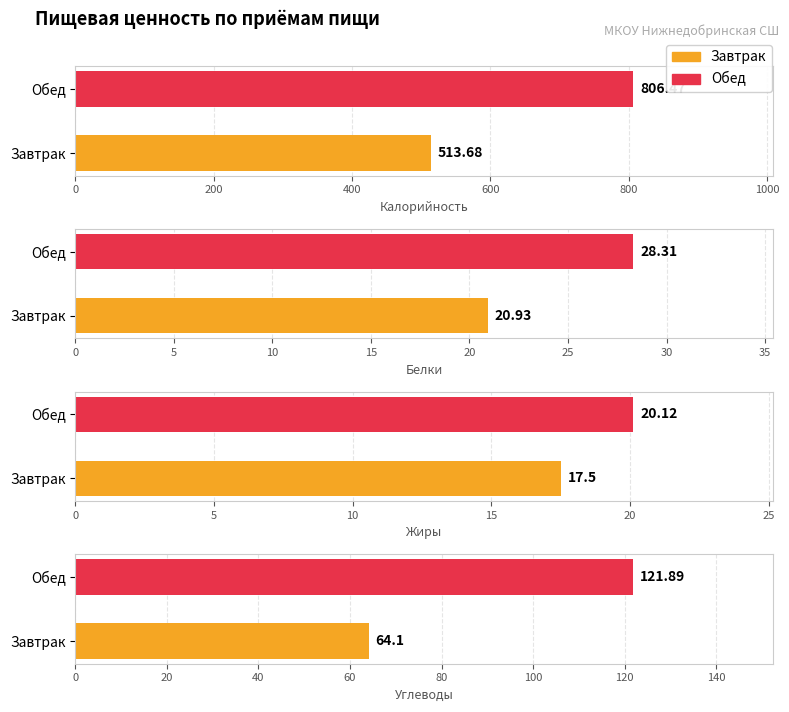

At which label is Углеводы closest to 92?

Завтрак